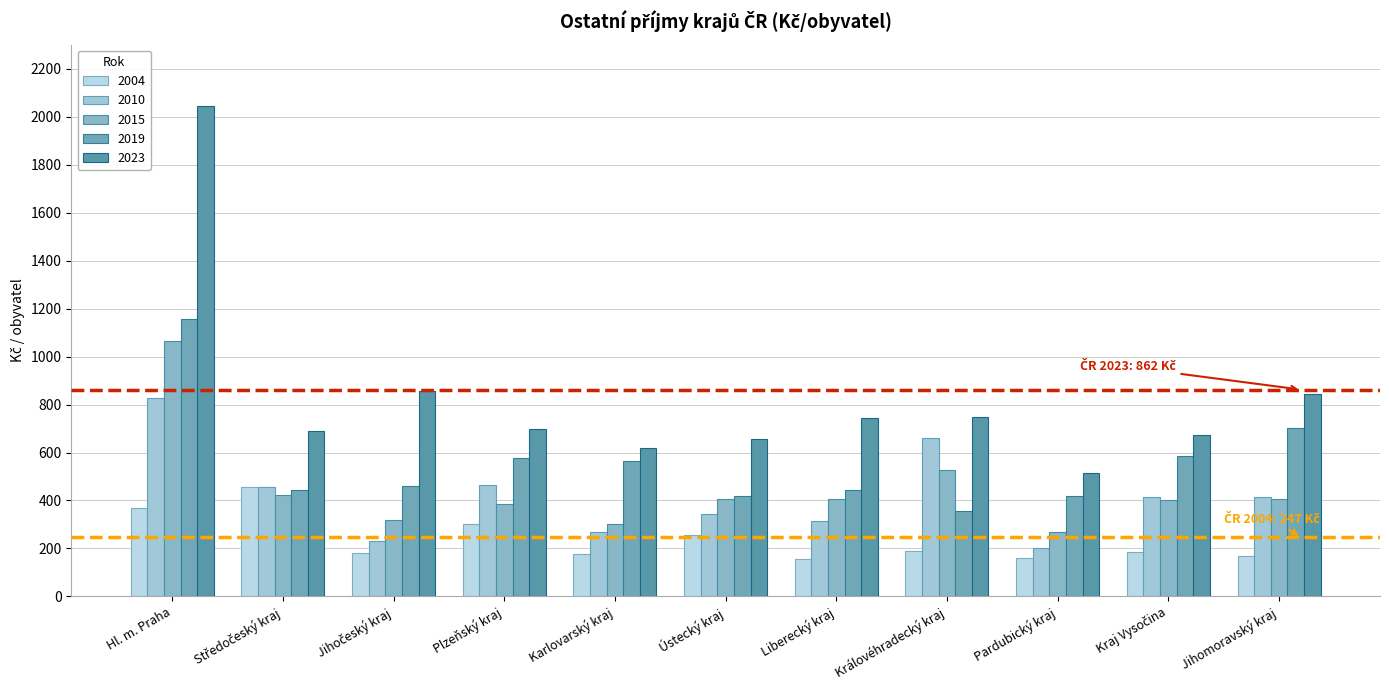

What is the label of the 2nd bar from the left?

Středočeský kraj